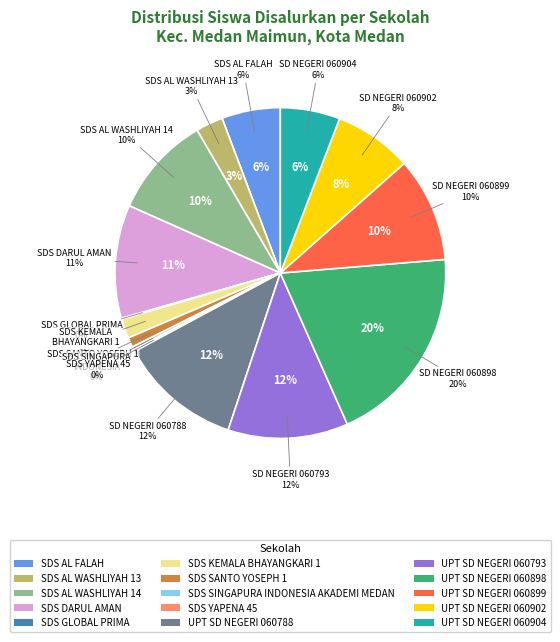

Does any single category account for the majority?

No